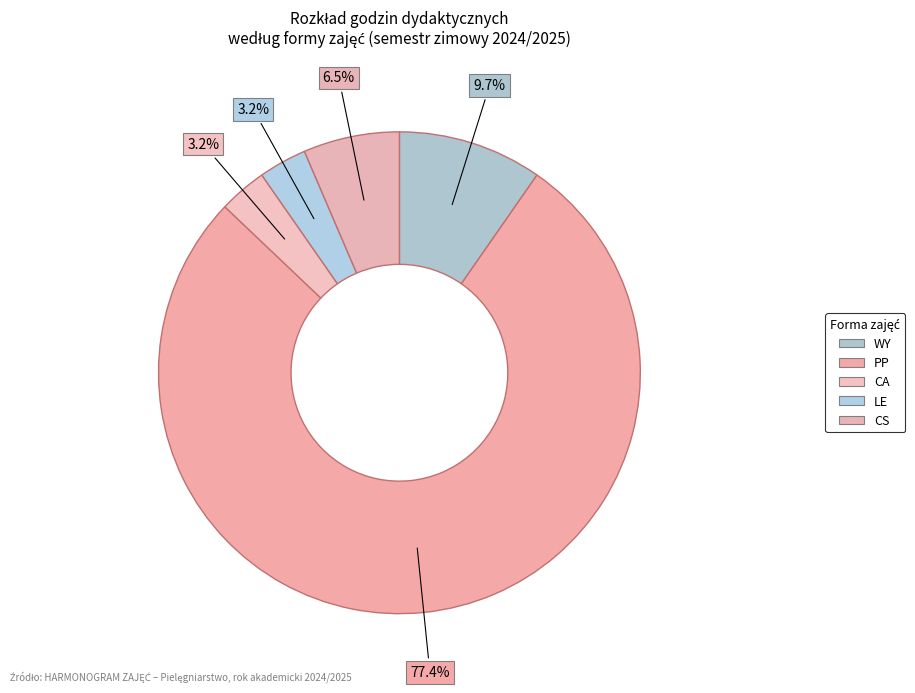

Count the number of slices in the pie.

5